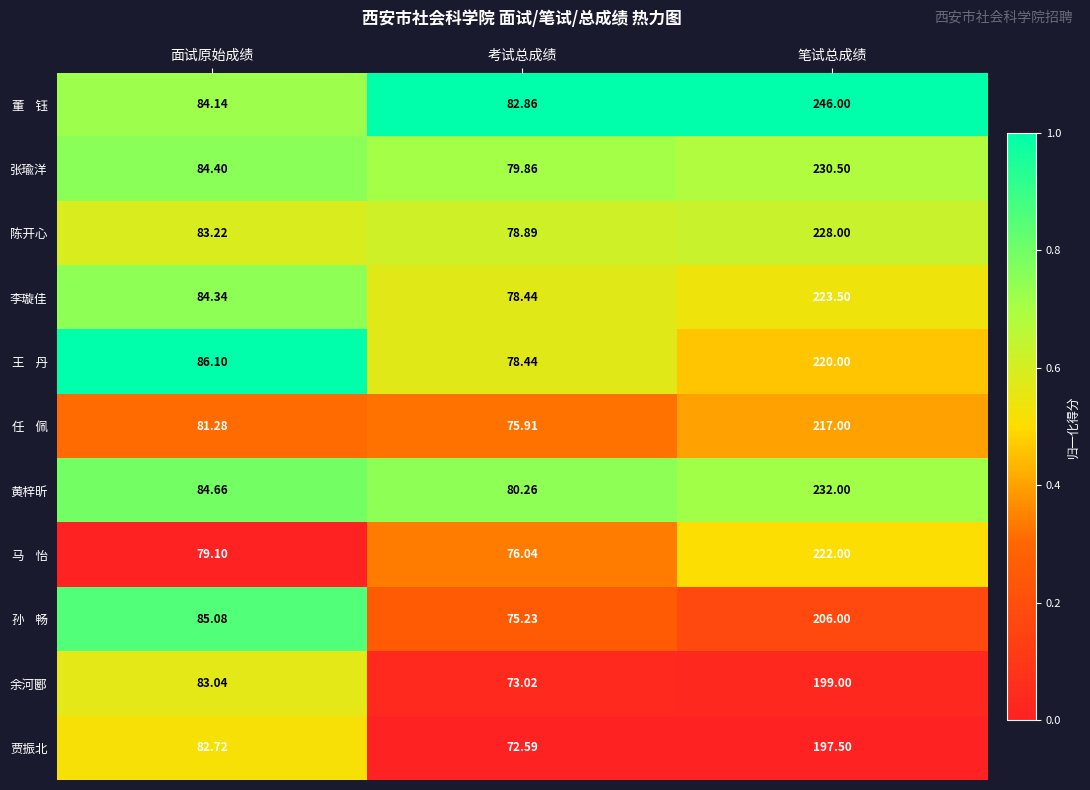

At which category is the sum across all series the highest?

笔试总成绩